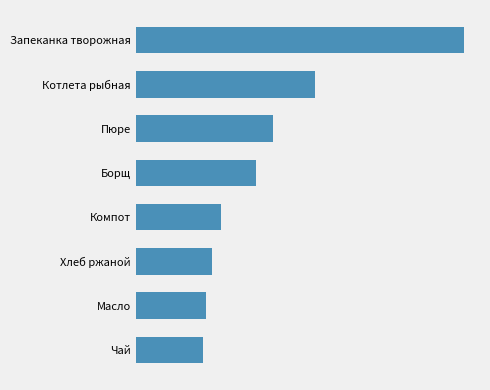

What is the difference between the second highest and minimum values?

106.4